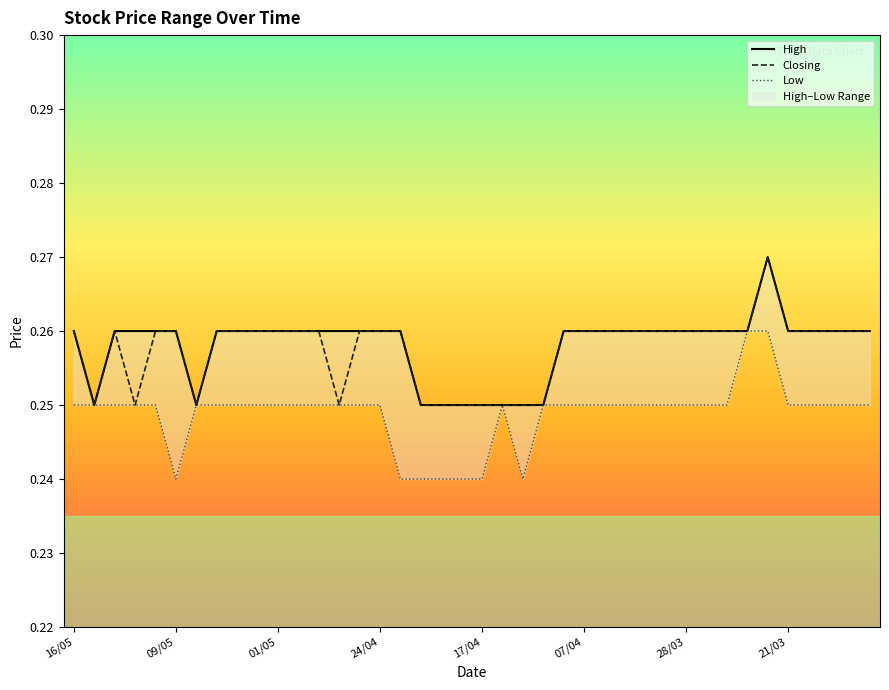

What is the label of the 3rd point from the right?

37